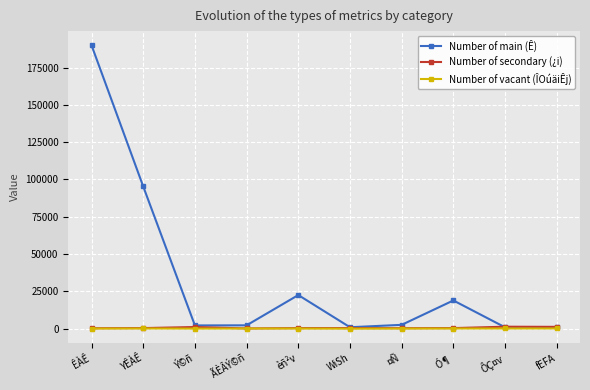

Between ÊÀÊ and Ý©ñ, which series saw the biggest shift?

Number of main (Ê)